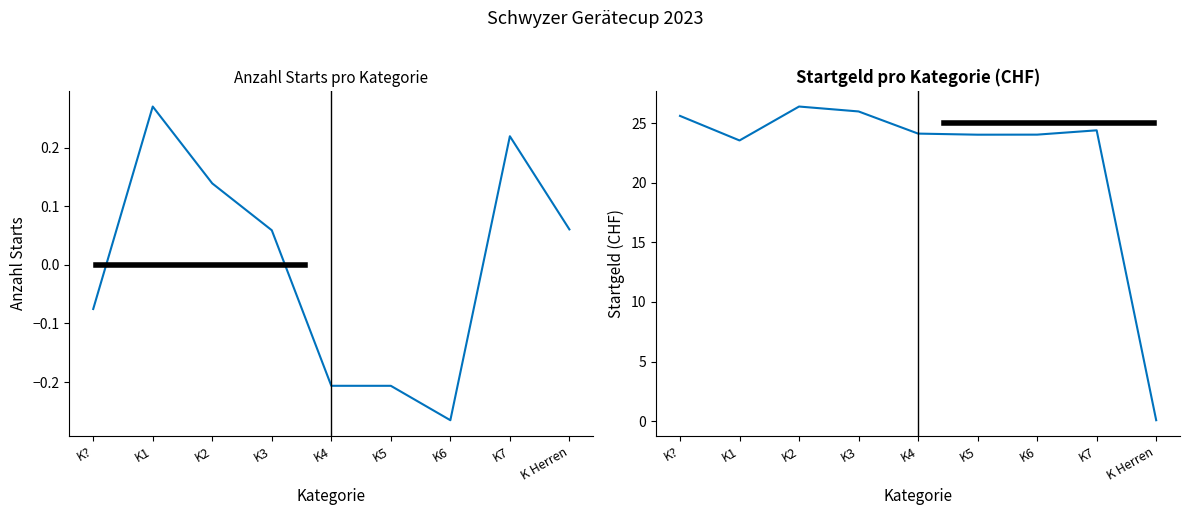

Between K2 and K5, which is larger?

K2